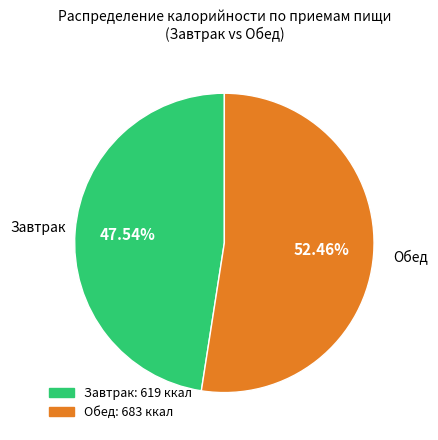

How many slices are in this pie chart?

2